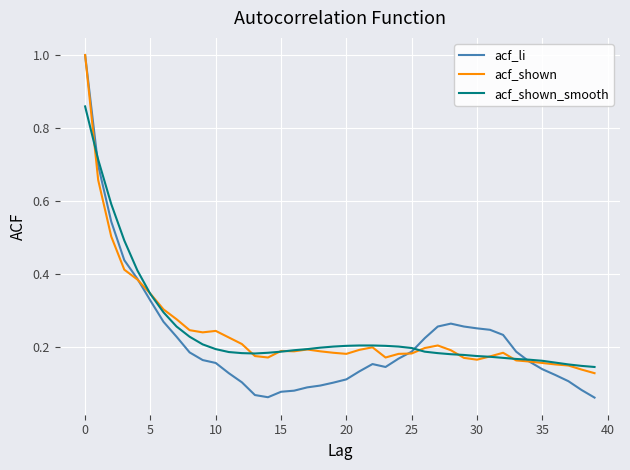

What is the highest value of the acf_li series?

1.0